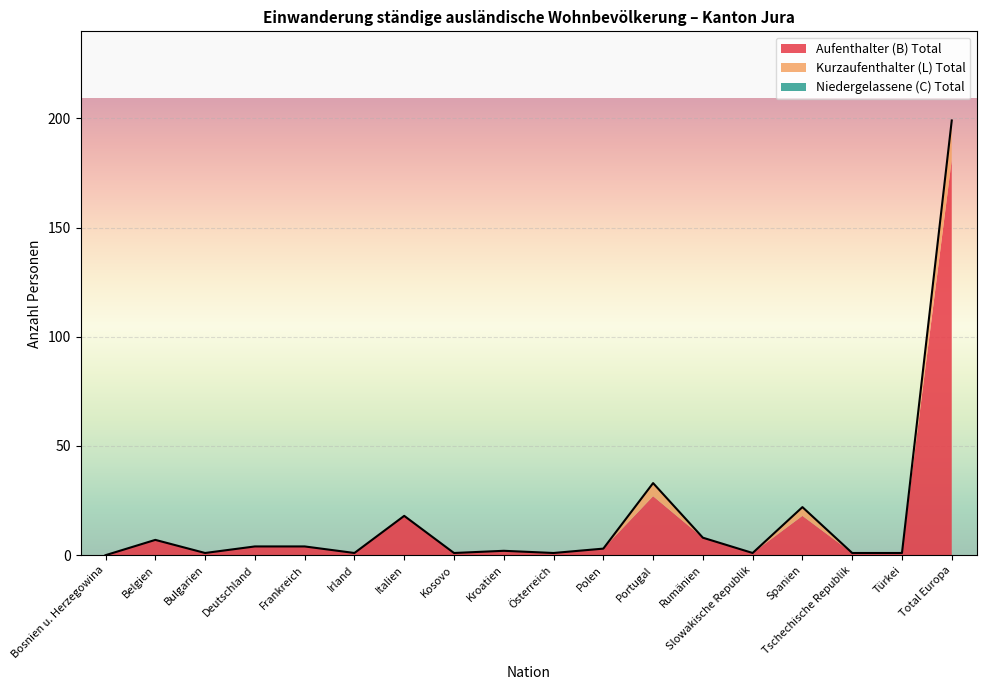

What is the label of the 2nd point from the right?

Türkei